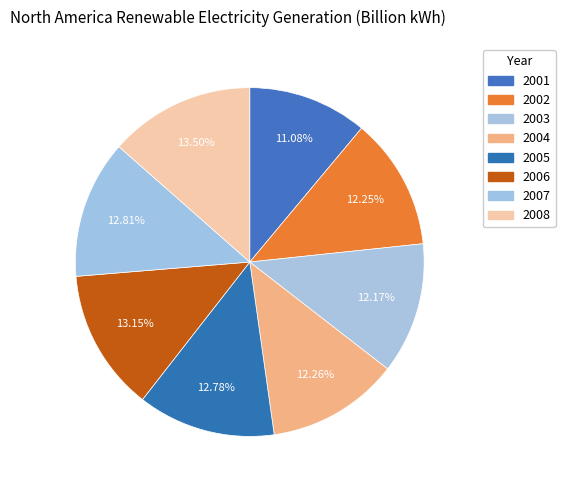

Is 2006 the majority of the pie?

No